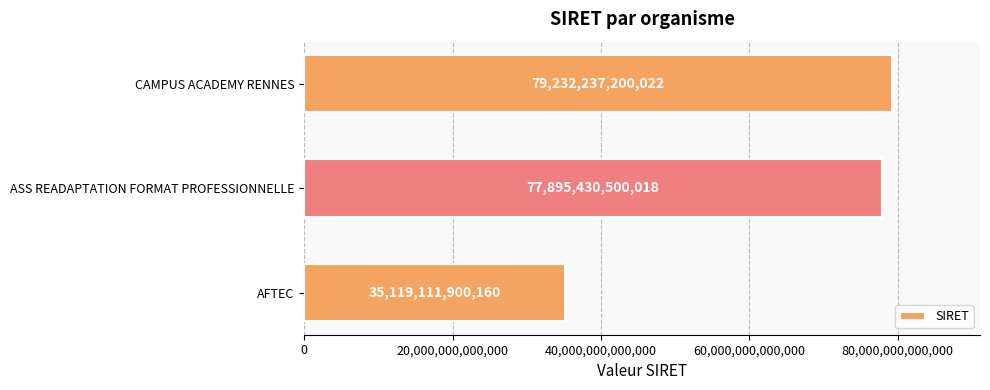

Rank the categories by value from lowest to highest.

AFTEC, ASS READAPTATION FORMAT PROFESSIONNELLE, CAMPUS ACADEMY RENNES